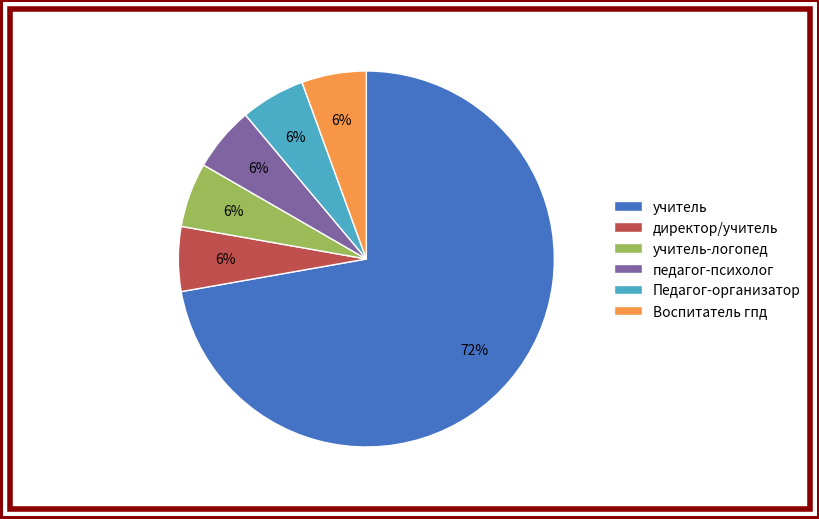

True or false: учитель accounts for 79% of the total.

False